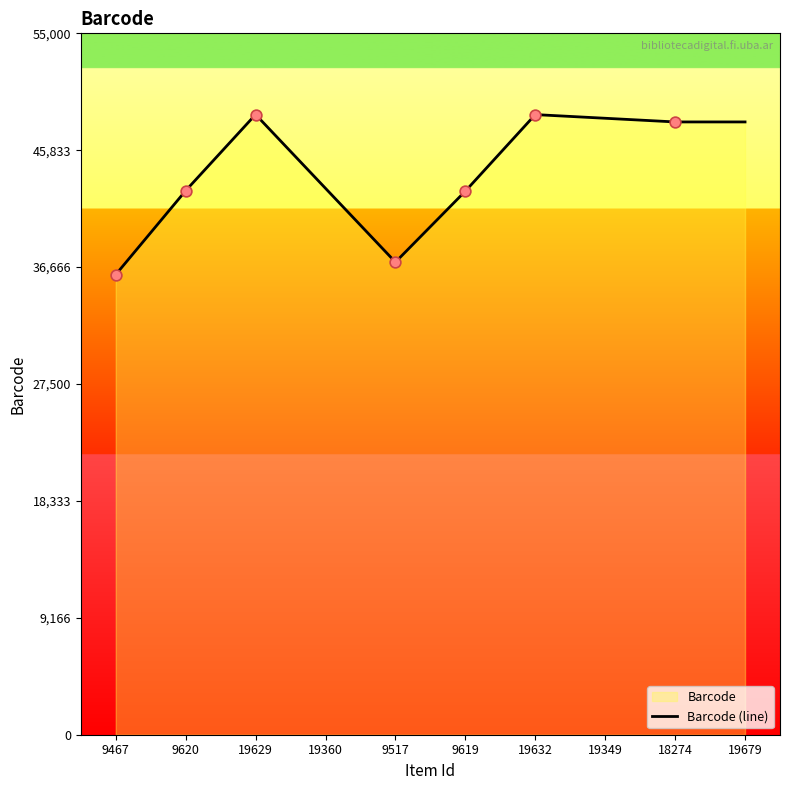

Between 9620 and 19349, which is larger?

19349